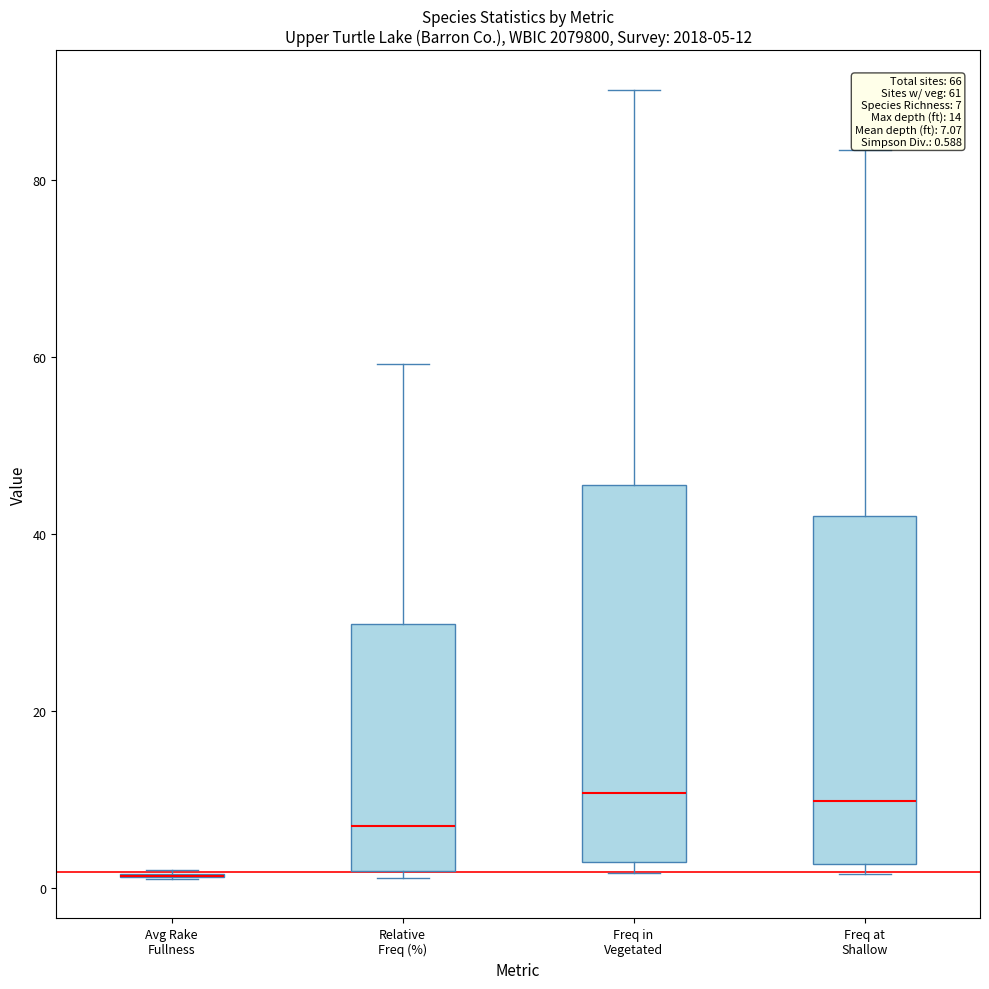

Which box is the tallest, from its lower edge to its upper edge?

Freq in Vegetated